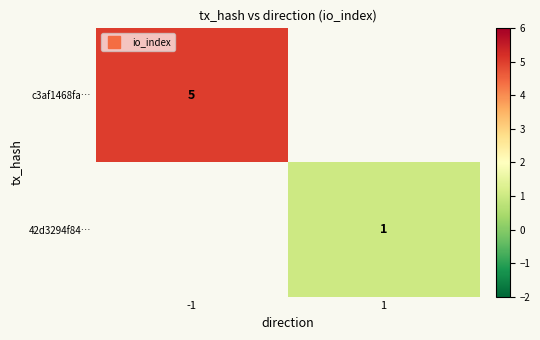

At how many categories does at least one series exceed 3?

1